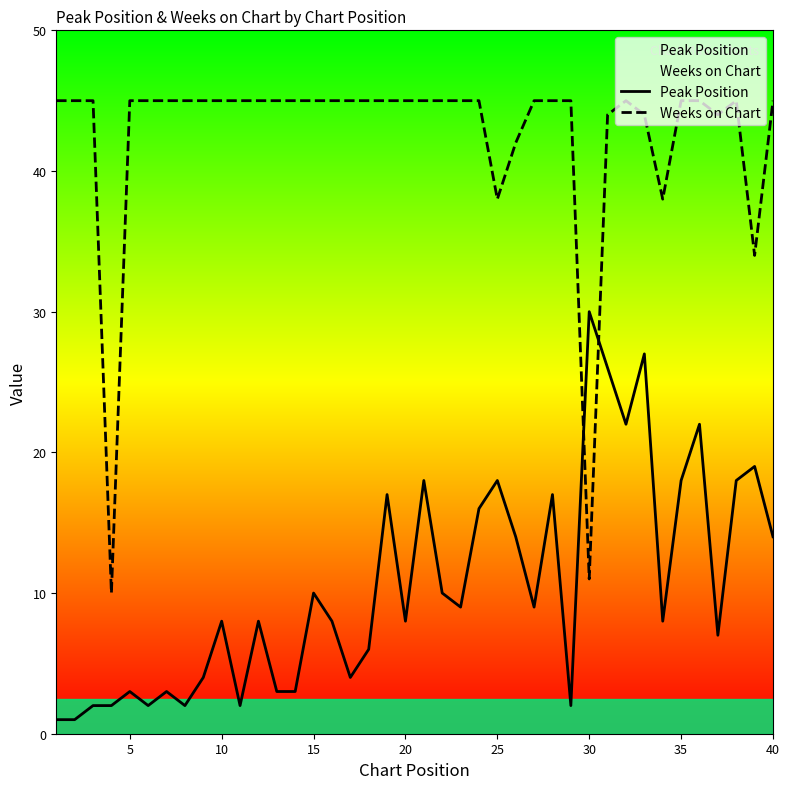

What is the lowest value of the Weeks on Chart series?

10